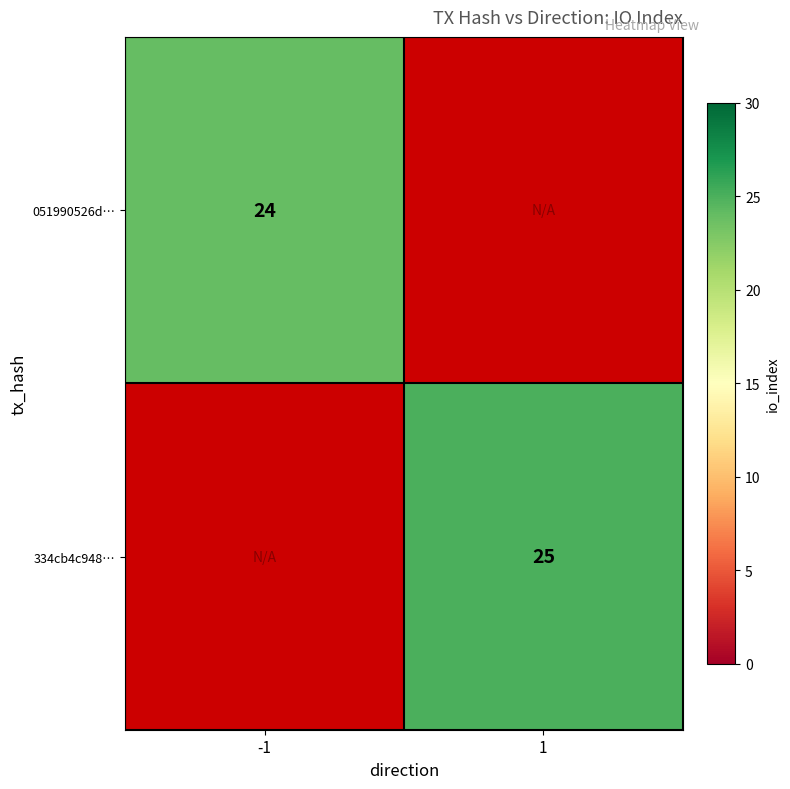

Count the number of categories in the chart.

2